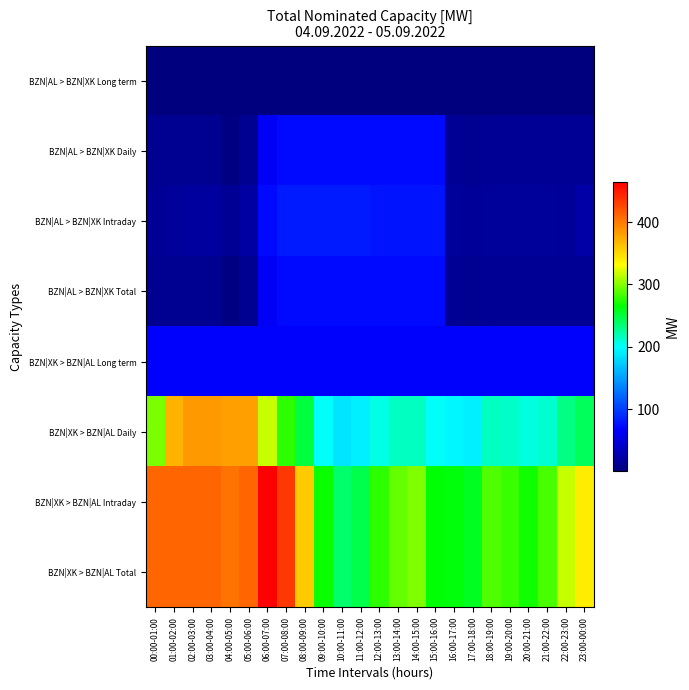

How many series are shown in this chart?

8